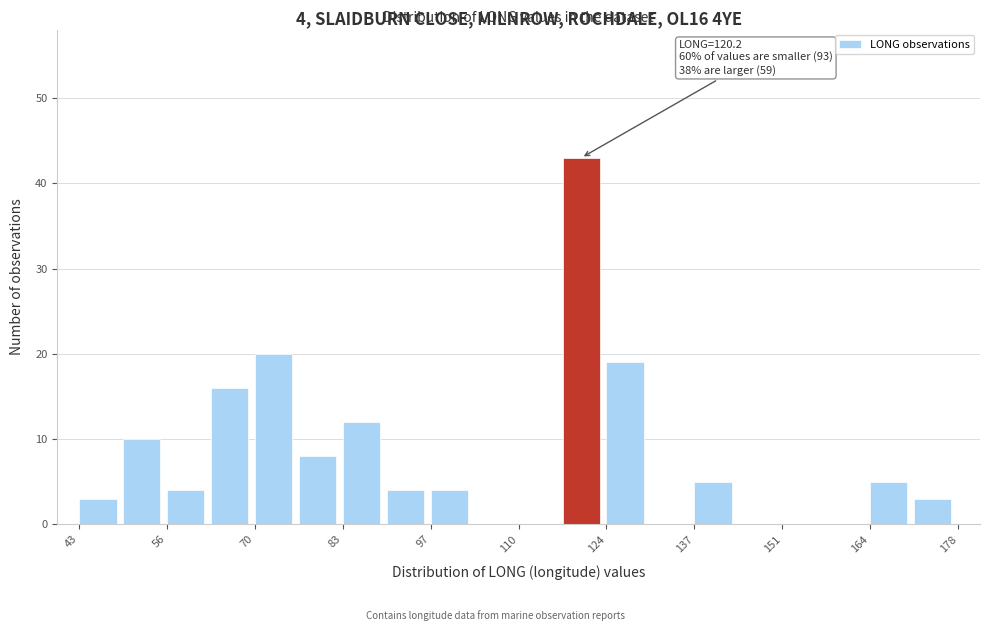

Around what value on the x-axis is the tallest bar? Give the approximate position of its centre, as read against the axis.

120